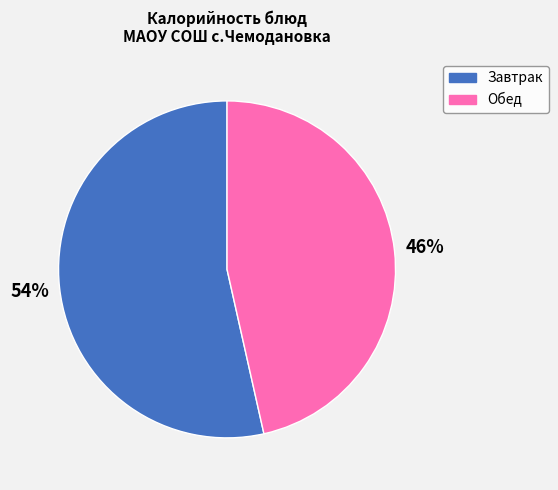

Does any single category account for the majority?

Yes